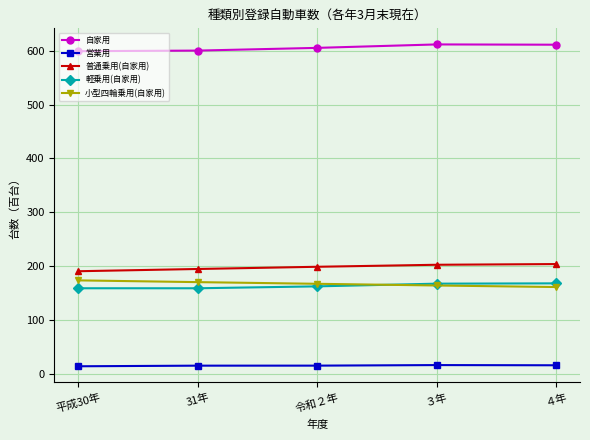

True or false: 自家用 and 普通乗用(自家用) intersect in this chart.

False